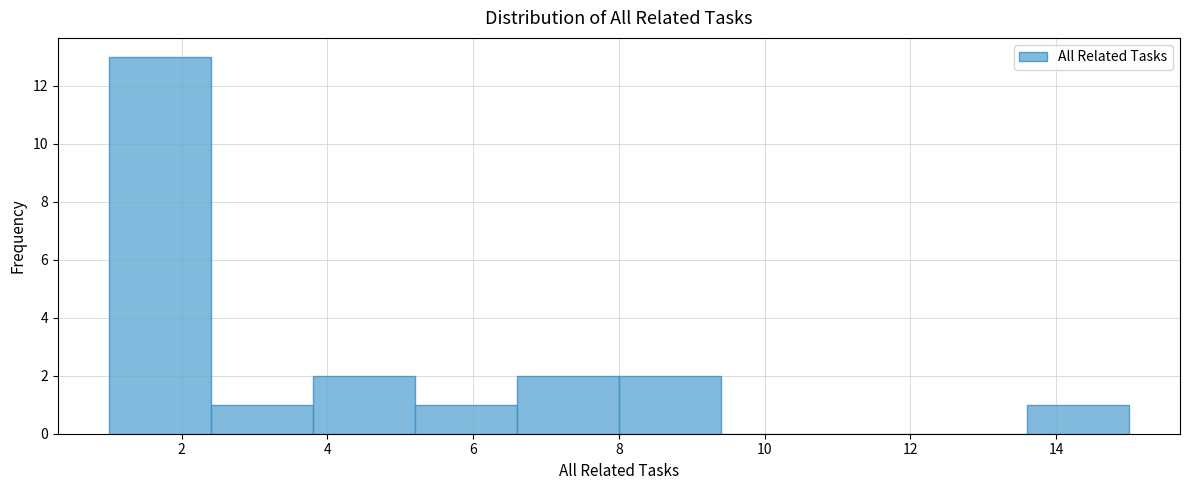

How tall is the bar that spans 13.6 to 15.0 on the x-axis? The values are not printed on the chart, so give them approximately, as read against the axis.

1